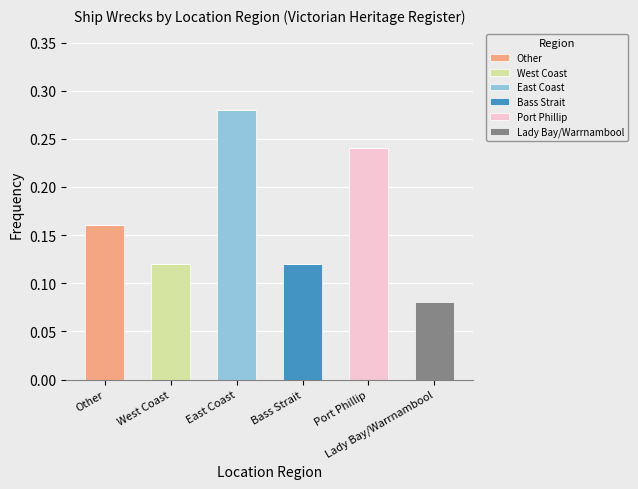

Count the number of categories in the chart.

6